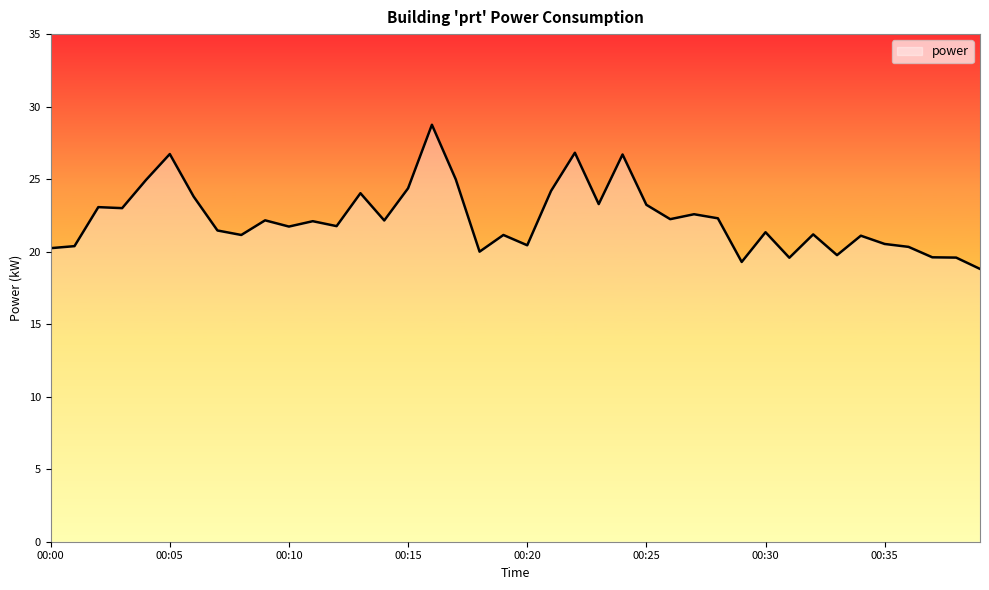

What is the difference between the maximum and minimum values?

9.9